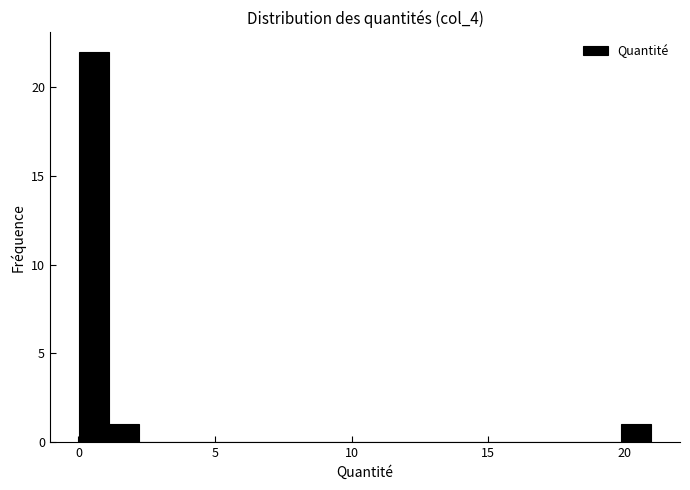

Read against the x-axis, roughly where is the centre of the tallest bar?

0.5